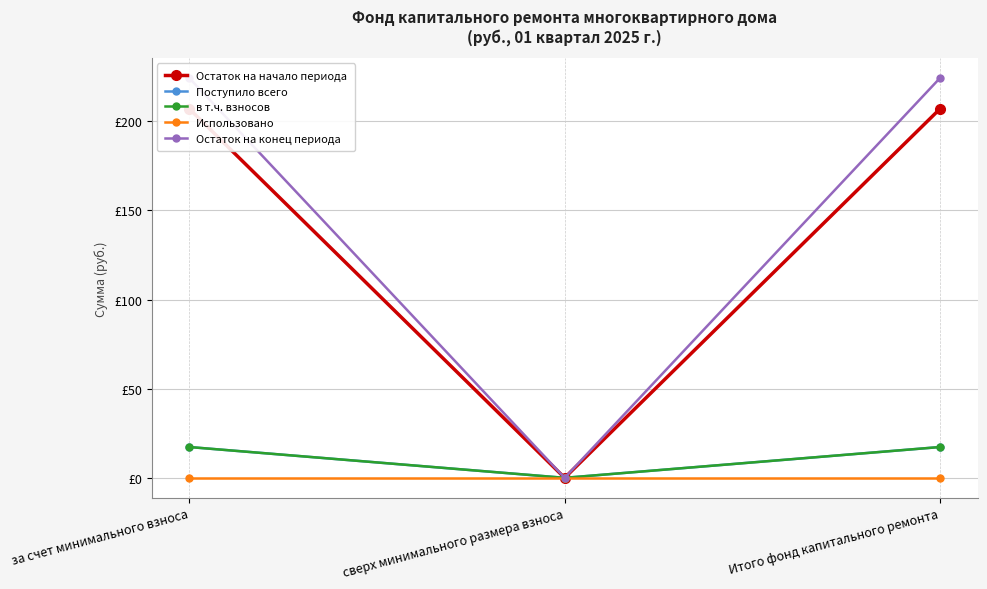

Reading left to right, list all the values displayed in this chart.

Остаток на начало периода: 207.1	0.0	207.1
Поступило всего: 17.3	0.0	17.3
в т.ч. взносов: 17.3	0.0	17.3
Использовано: 0.0	0.0	0.0
Остаток на конец периода: 224.3	0.0	224.3